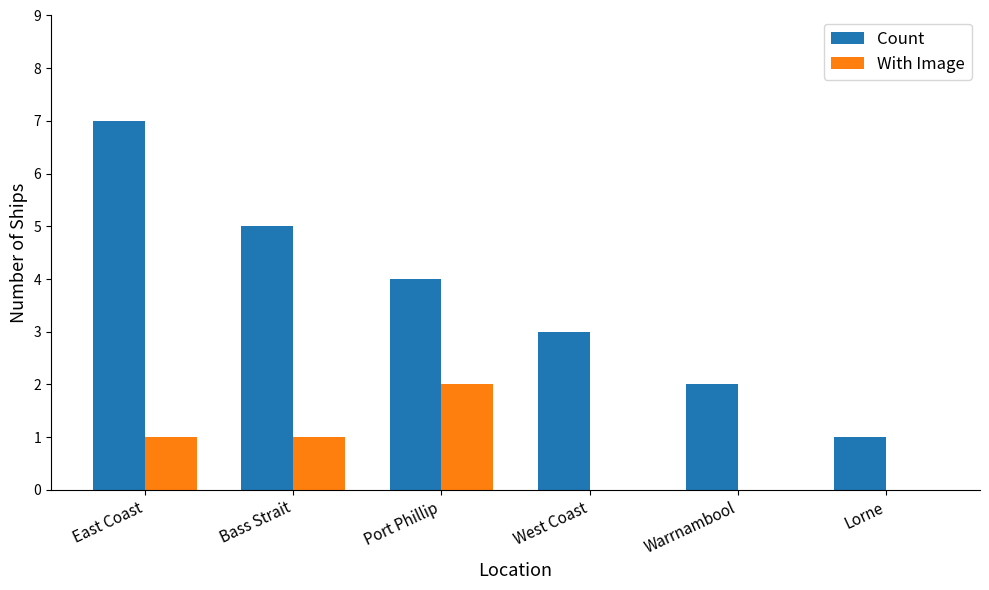

Are the bars horizontal?

No